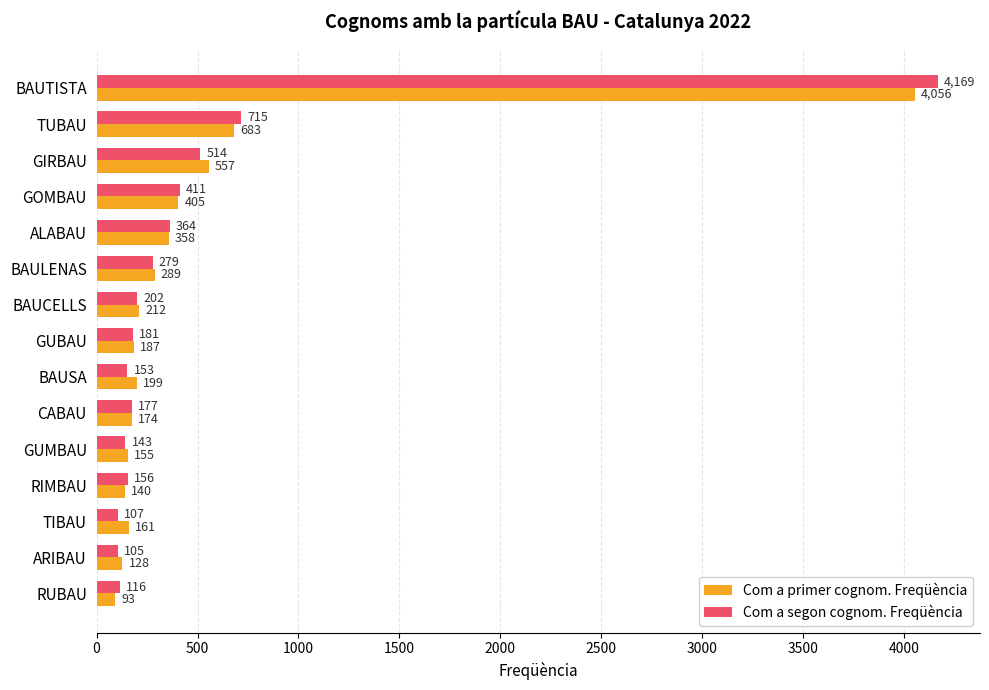

How many distinct data groups are displayed?

2